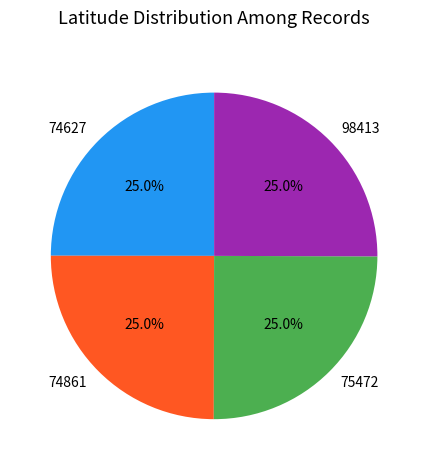

To the nearest percent, what percentage of the pie is 75472?

25%